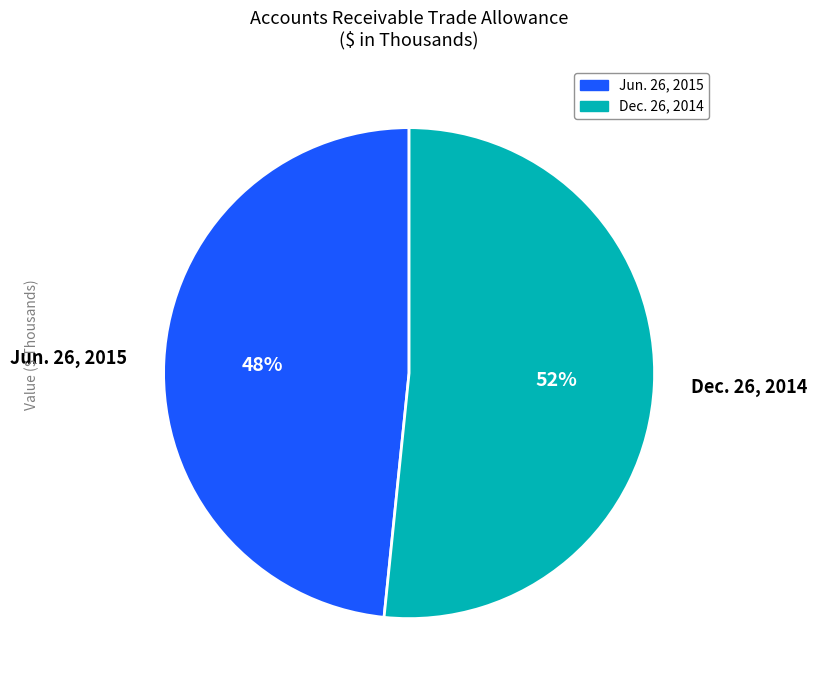

What is the largest slice in the pie chart?

Dec. 26, 2014